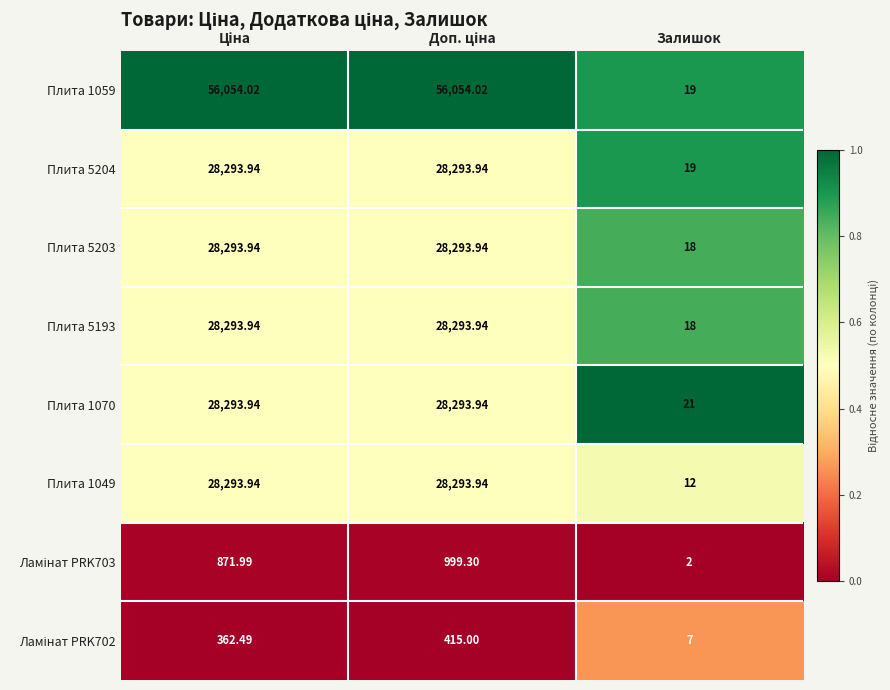

Where is Плита 1070 nearest to the value 14157?

Залишок